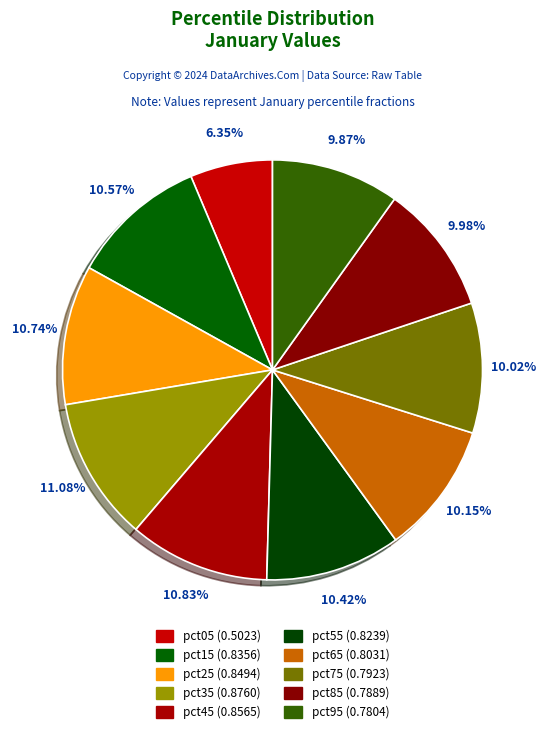

What is the change in value from pct25 to pct95?

-0.1